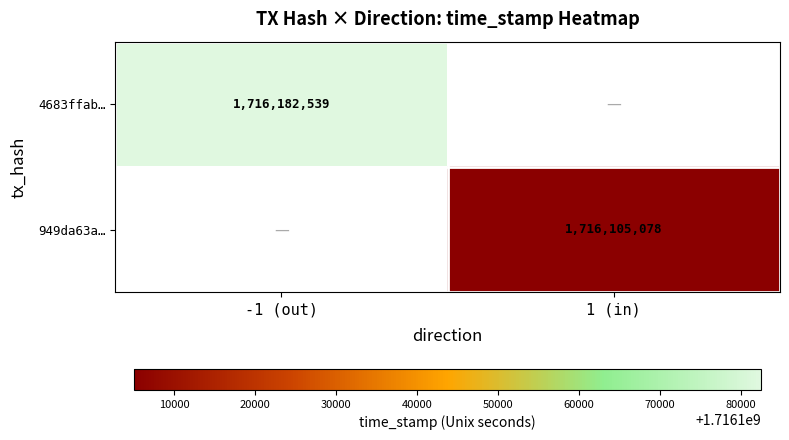

Is the value of 949da63a… at 1 (in) greater than the value of 4683ffab… at -1 (out)?

No